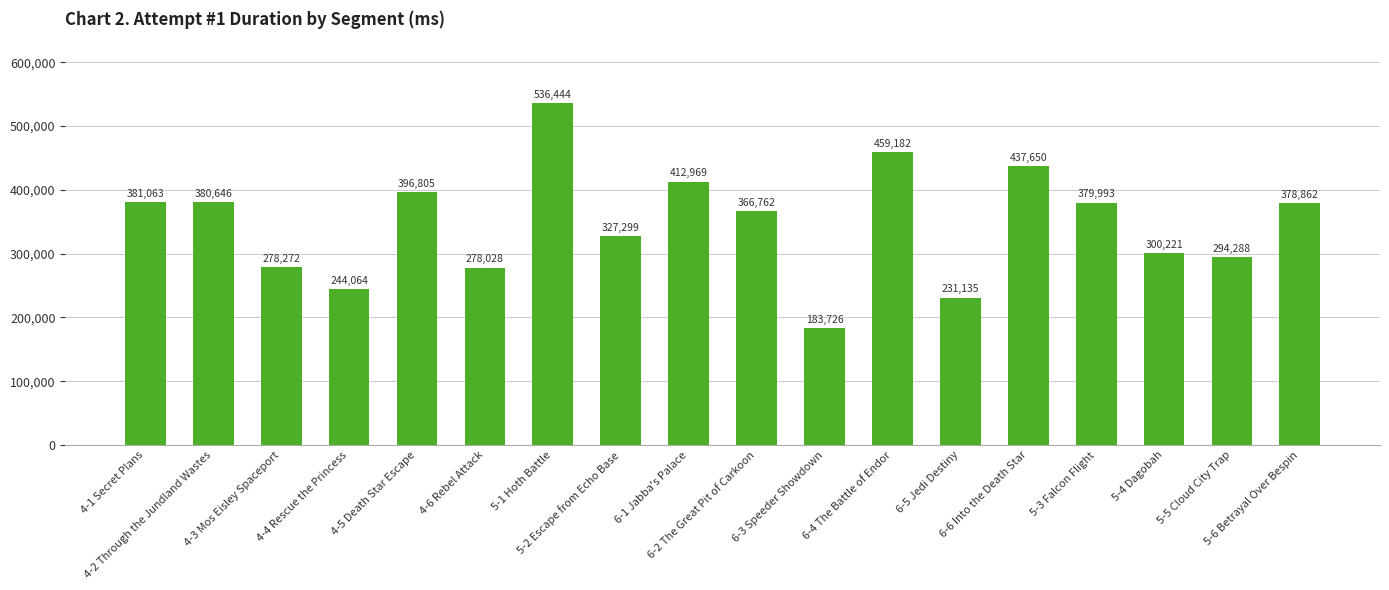

Which has a higher value, 4-6 Rebel Attack or 6-3 Speeder Showdown?

4-6 Rebel Attack